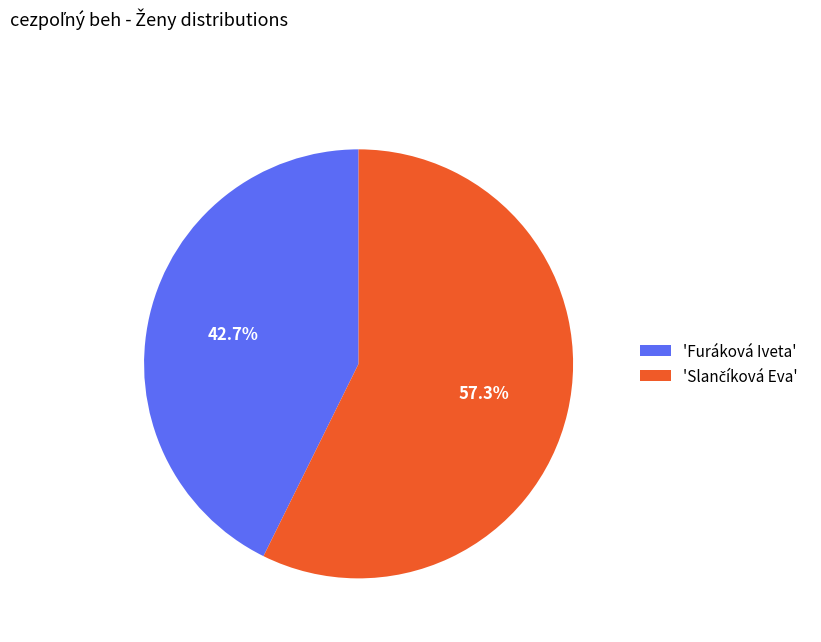

What is the smallest slice in the pie chart?

'Furáková Iveta'